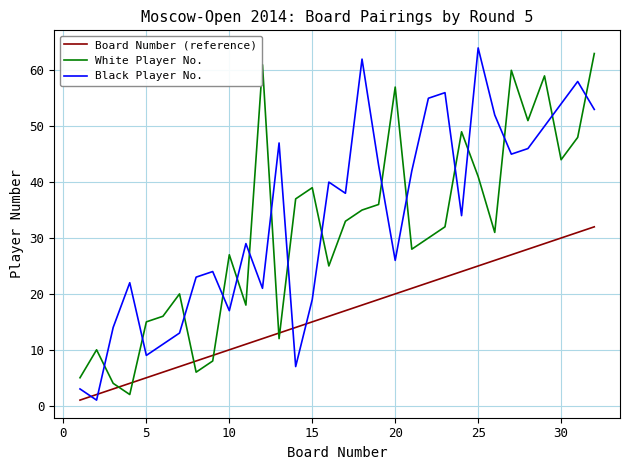

Rank the series by their maximum value, from lowest to highest.

Board Number (reference), White Player No., Black Player No.